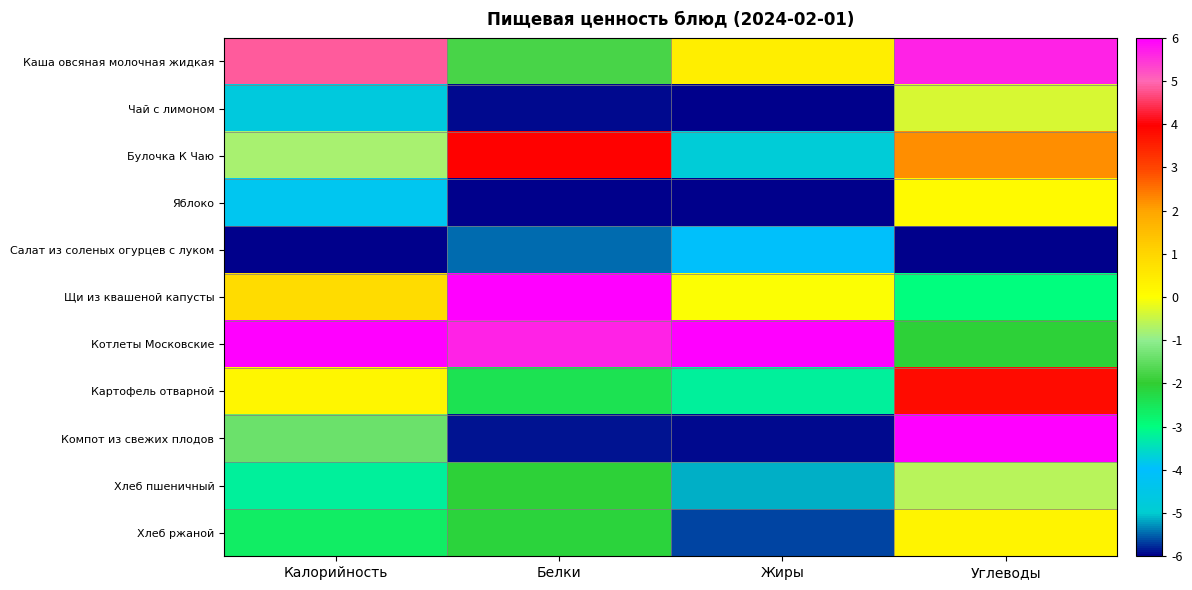

Count the number of categories in the chart.

4